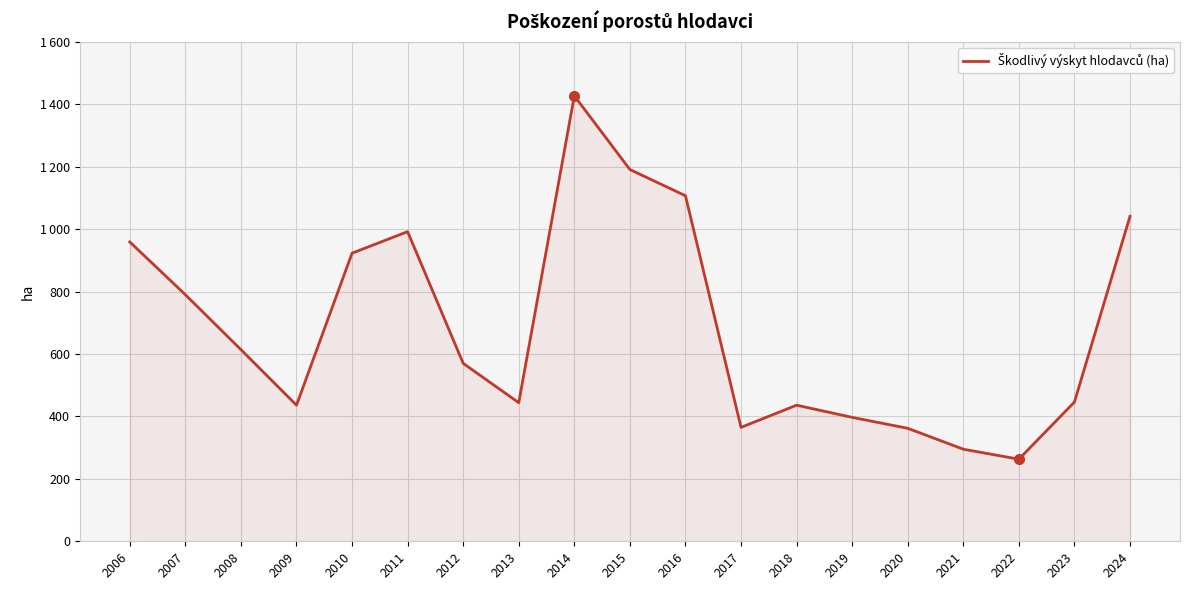

Is this an area chart (filled region under the line)?

Yes